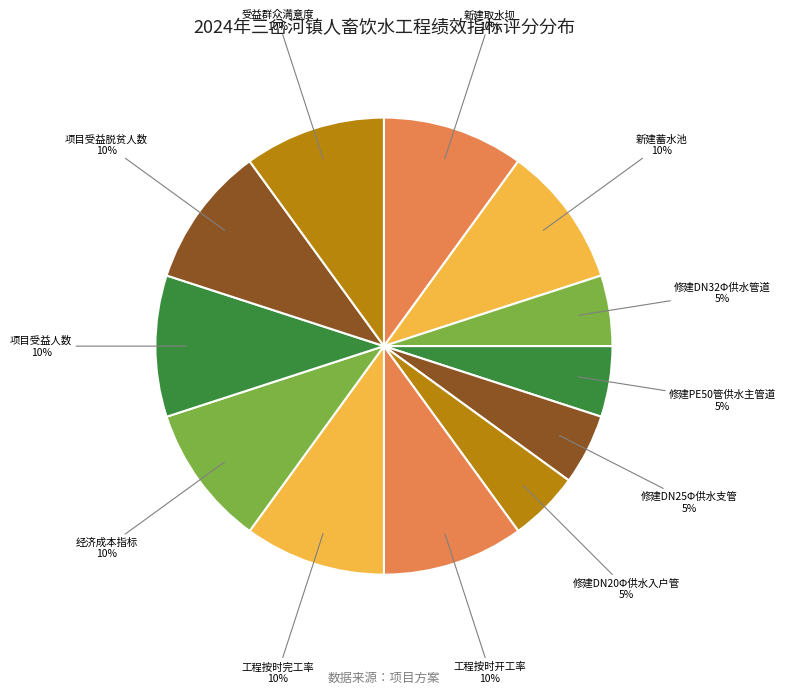

True or false: 工程按时完工率 accounts for 10% of the total.

True